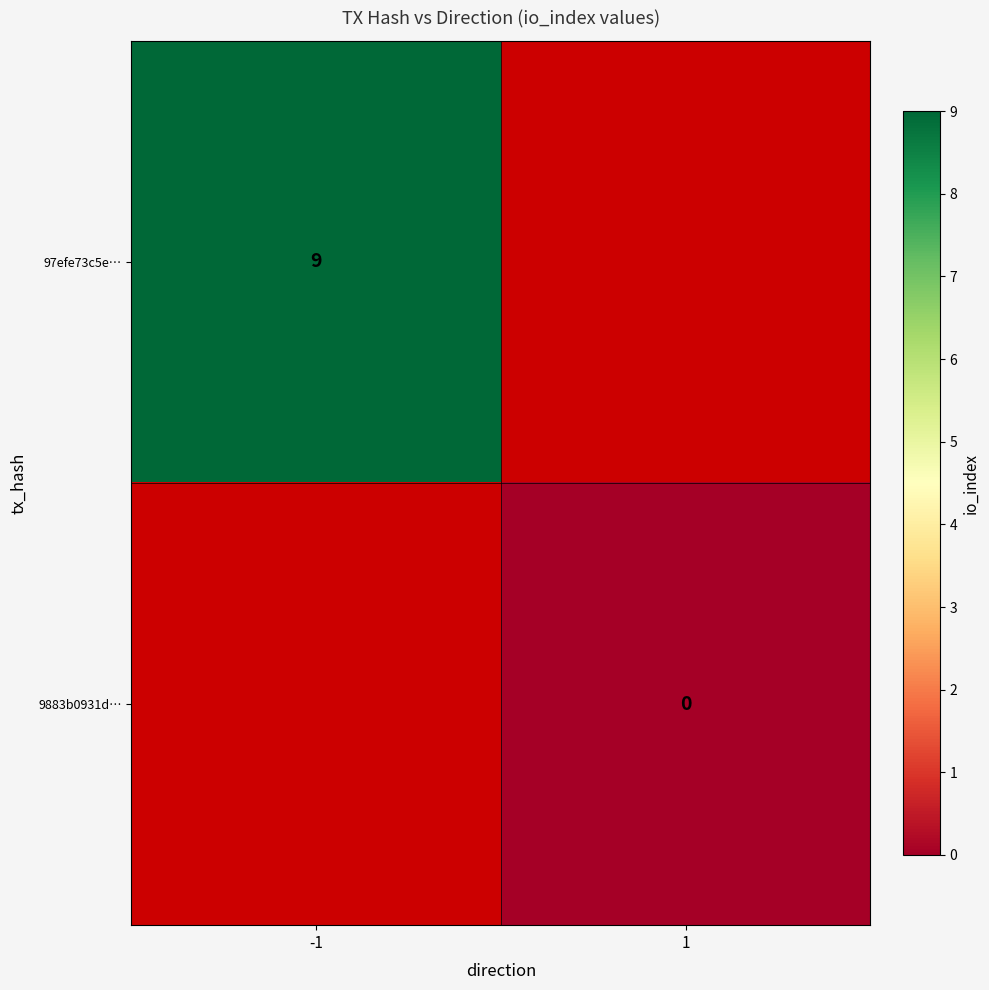

At which label does 97efe73c5e… reach its peak?

-1